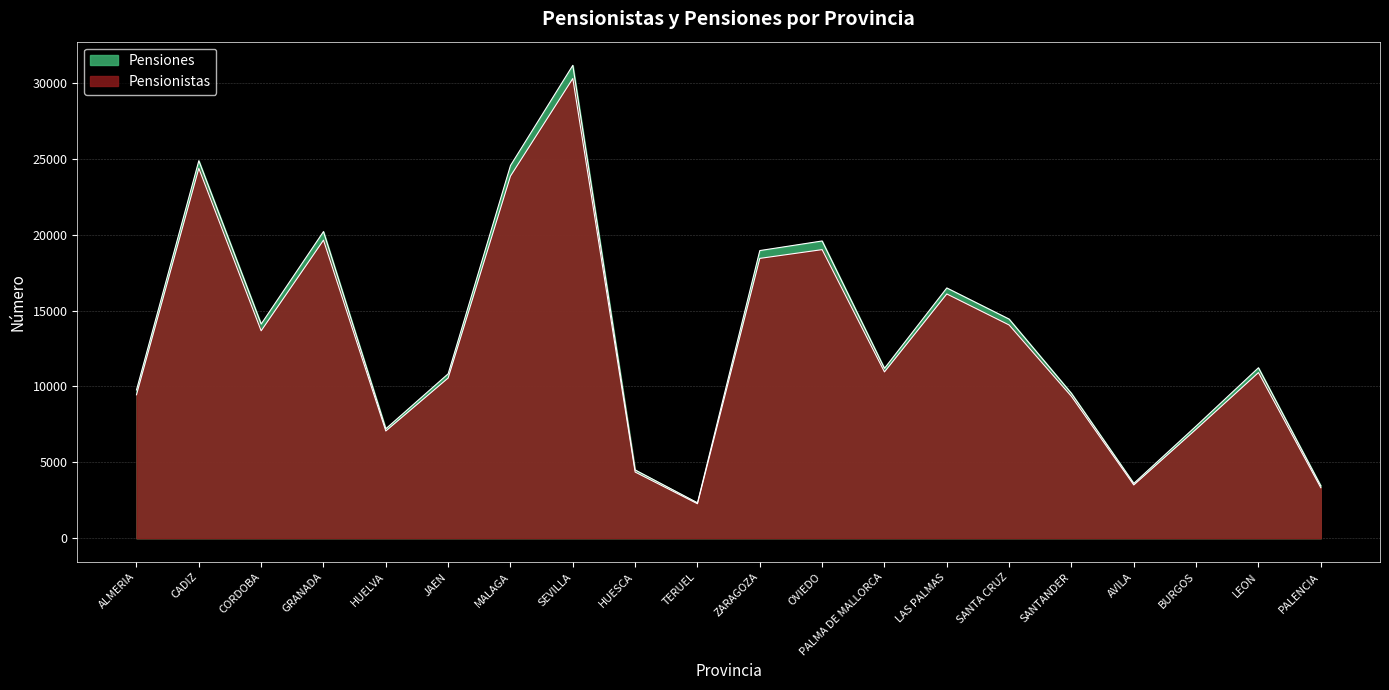

Is it true that Pensiones equals 3780 at SANTANDER?

False